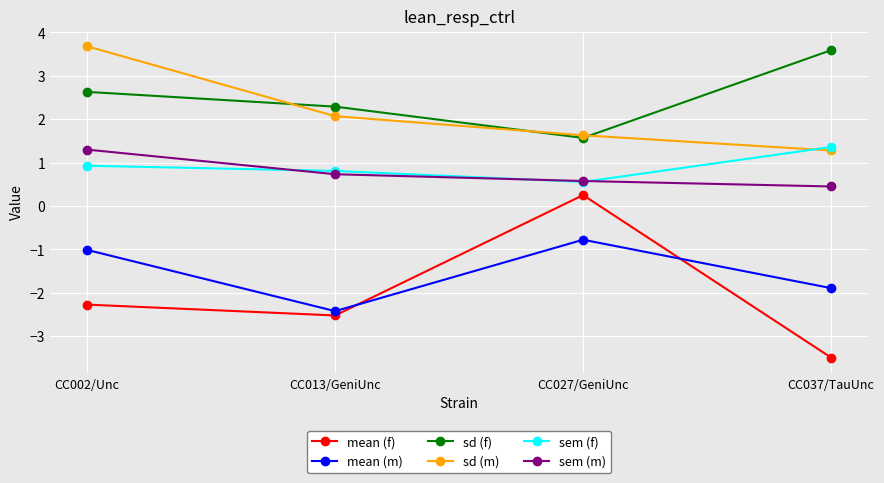

Which series has the largest range (max minus min)?

mean (f)